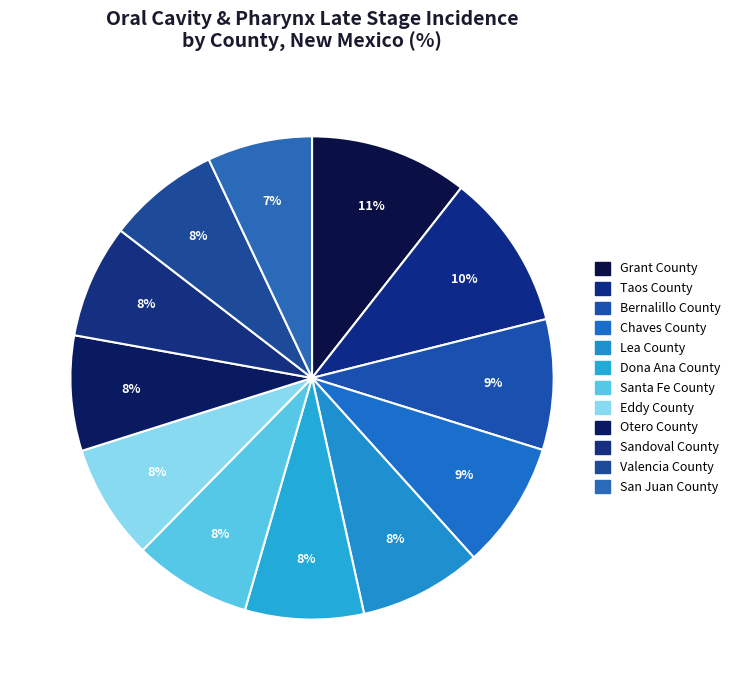

What is the total percentage of Otero County and Bernalillo County?

16.4%